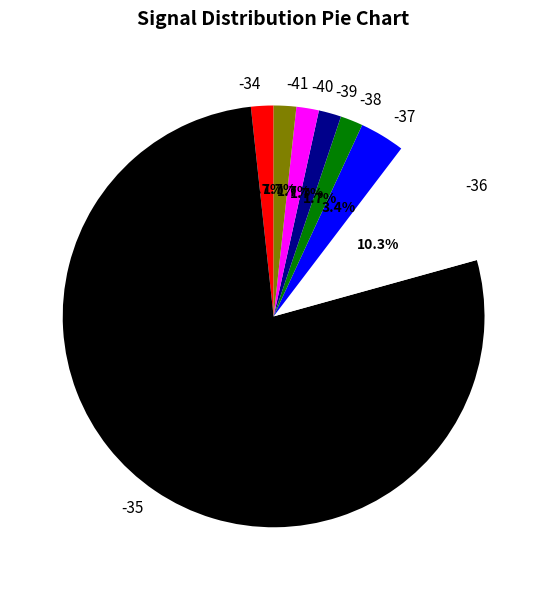

Count the number of slices in the pie.

8